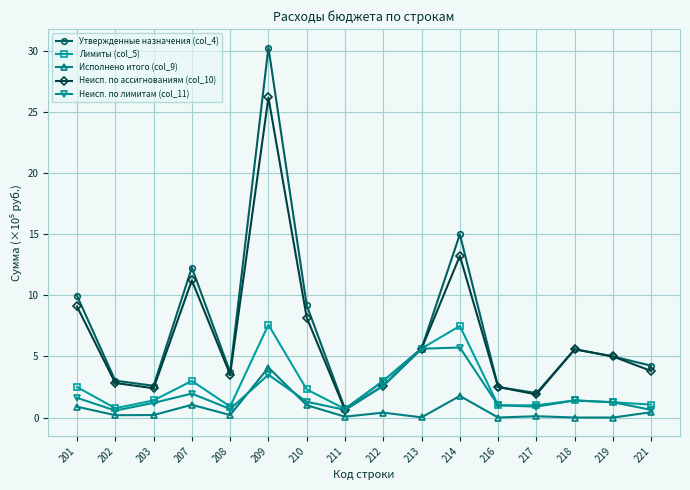

At how many categories does at least one series exceed 12?

3